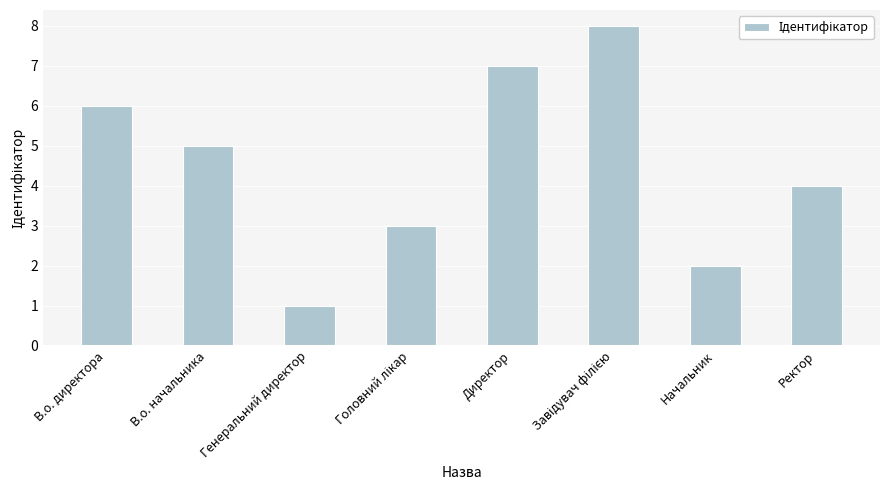

At which label is the value closest to 4?

Ректор